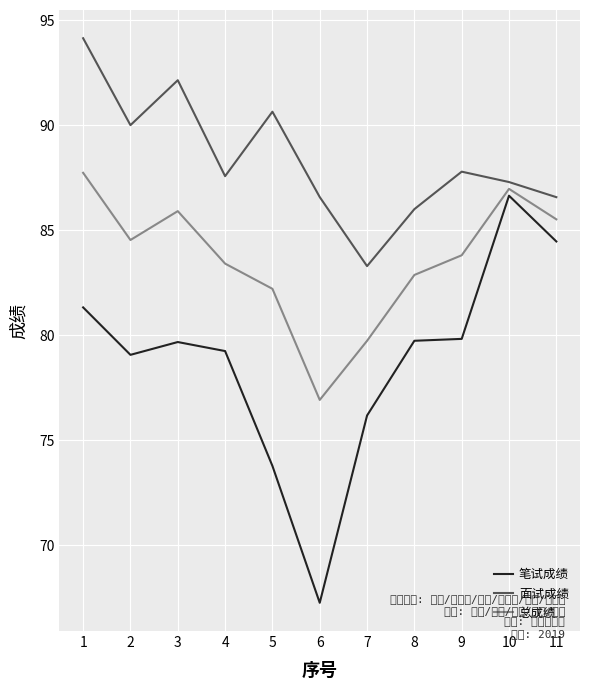

Is it true that 笔试成绩 equals 81.3 at 1?

True